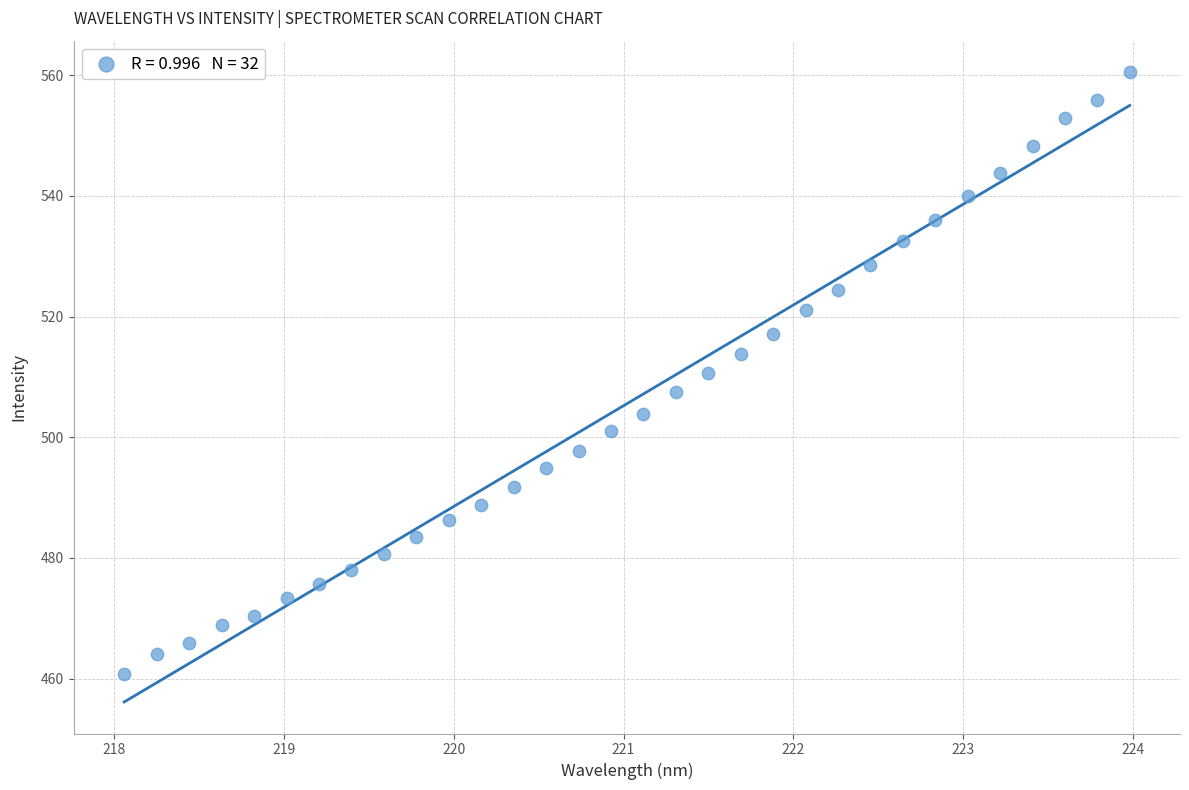

What is the range of Y values (max minus min)?

99.8